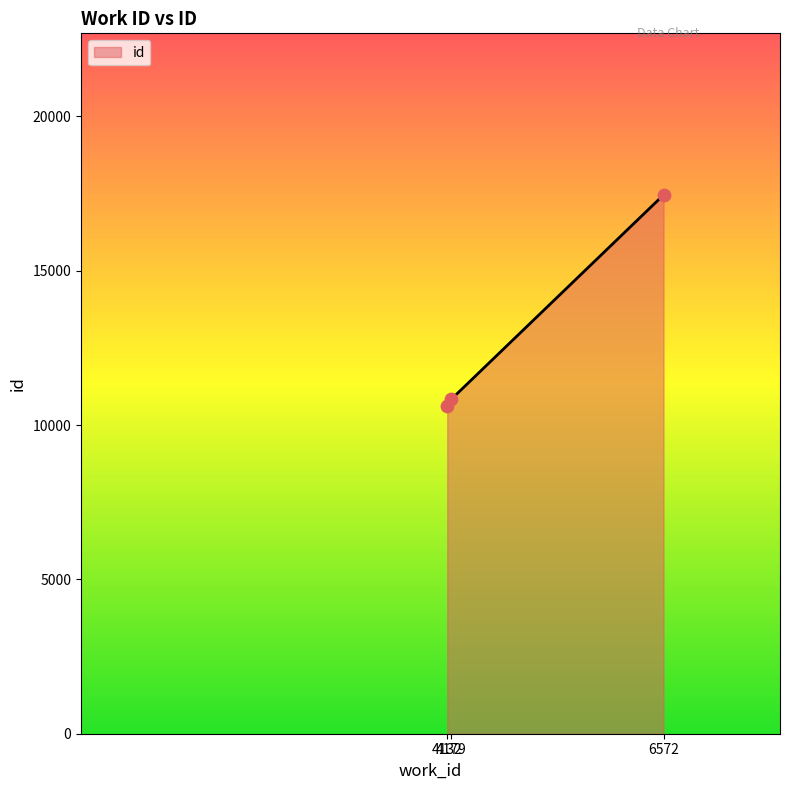

What is the ratio of the value at 6572 to the value at 4179?

1.6